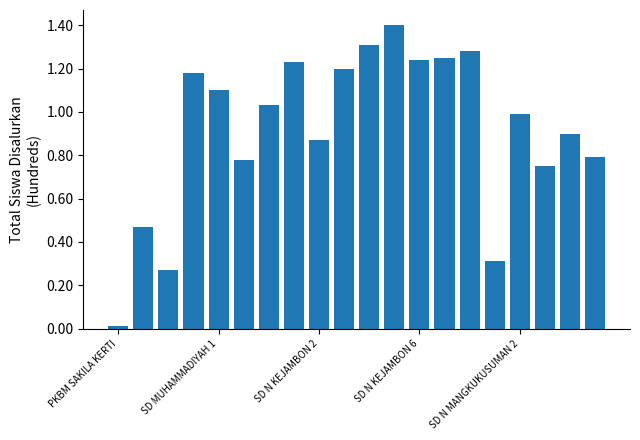

What is the sum of all values?

18.4